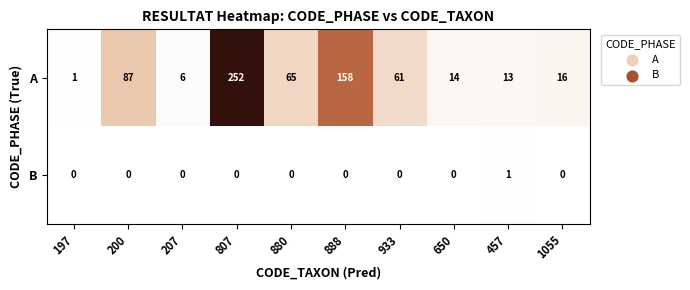

The value of A at 650 is 24. True or false?

False